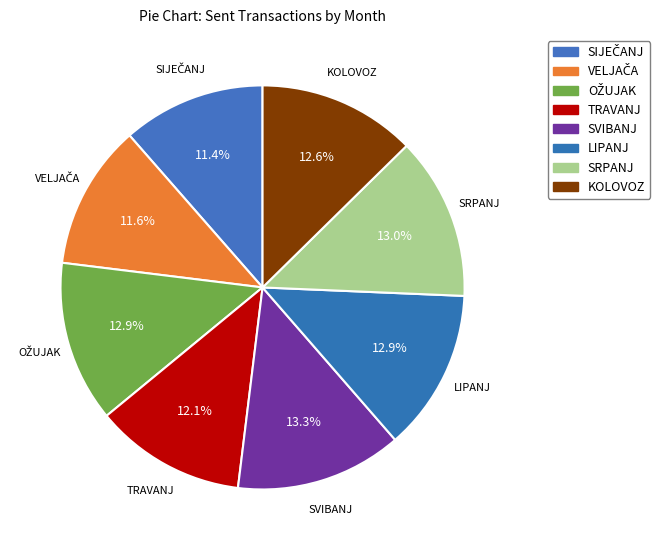

How many slices are in this pie chart?

8